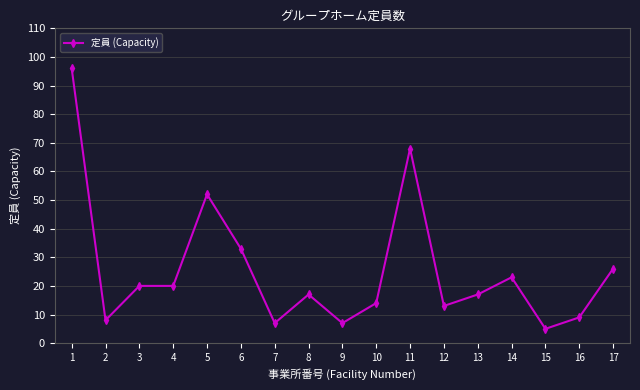

Where is the data nearest to the value 50?

5